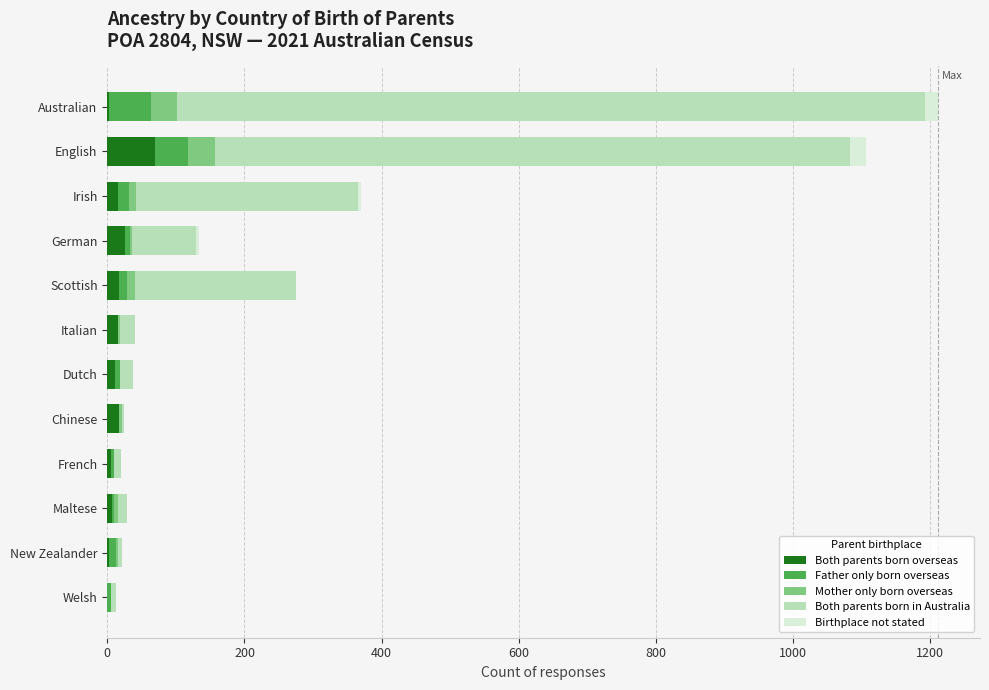

What is the maximum value for Both parents born overseas?

70